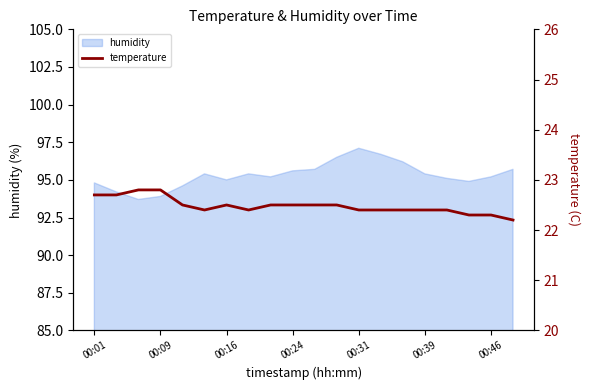

What is the highest value of the humidity series?

97.1